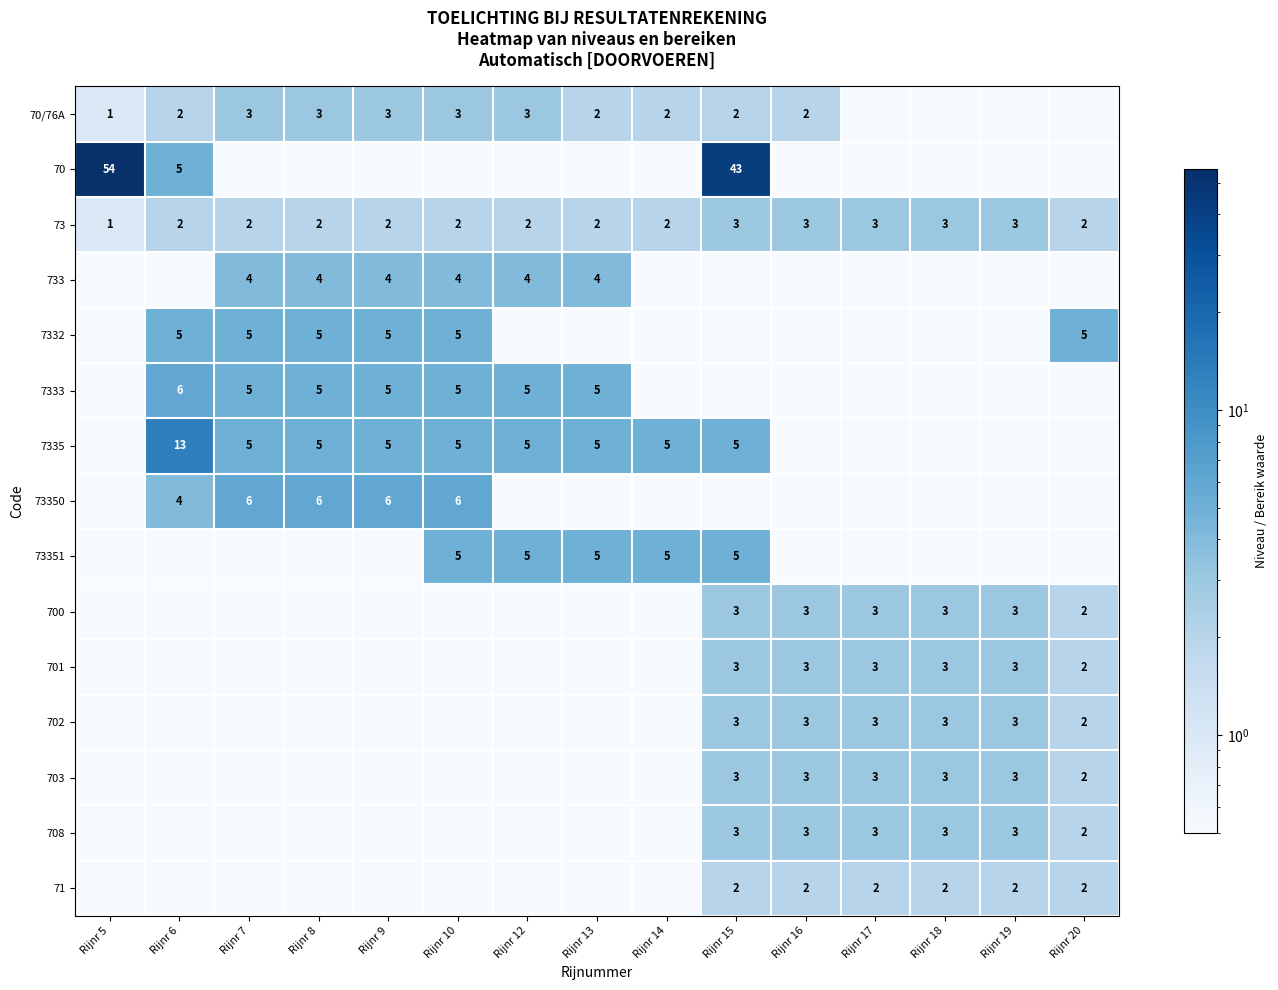

What is the difference between the maximum and second lowest values in the 73 series?

1.0